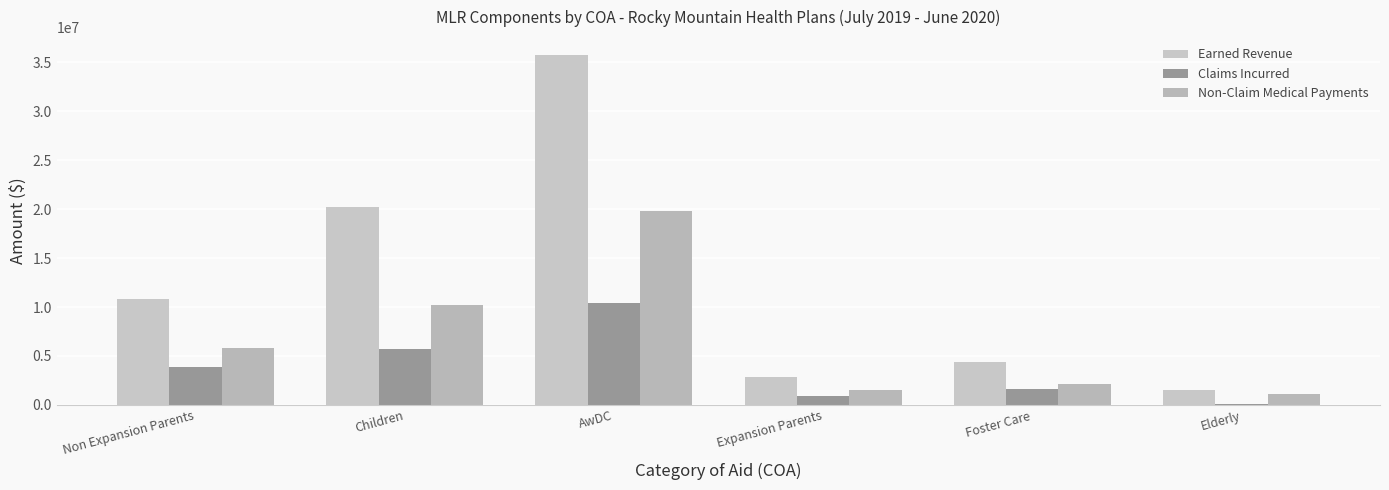

At Elderly, list the series in order from smallest to largest.

Claims Incurred, Non-Claim Medical Payments, Earned Revenue